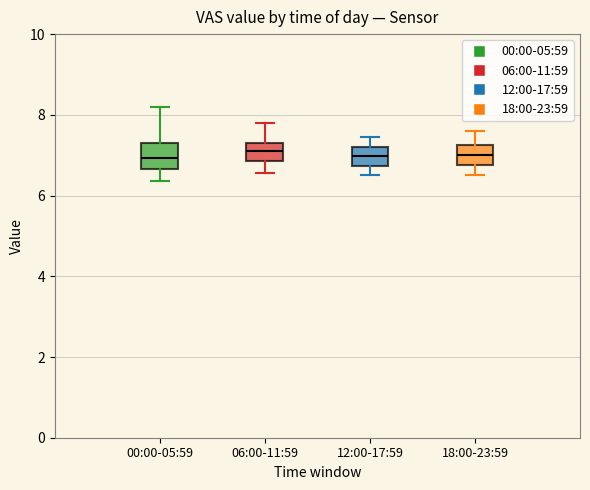

Reading left to right, transcribe this box plot: for each box, give where its median line is, the range the box spans, and where its two whiskers end, as read against the y-axis. The values are not printed on the chart, so give them approximately, as read against the axis.

00:00-05:59: median 7.0, box 6.6 to 7.4, whiskers 6.4 to 8.2
06:00-11:59: median 7.2, box 6.8 to 7.4, whiskers 6.6 to 7.8
12:00-17:59: median 7.0, box 6.8 to 7.2, whiskers 6.6 to 7.4
18:00-23:59: median 7.0, box 6.8 to 7.2, whiskers 6.6 to 7.6